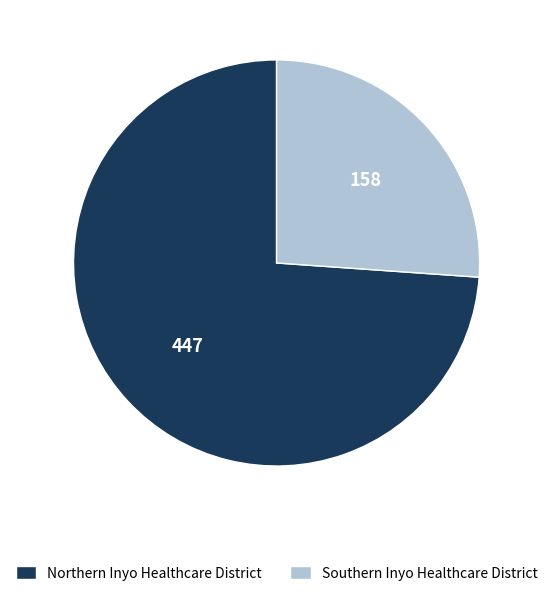

How many slices are in this pie chart?

2